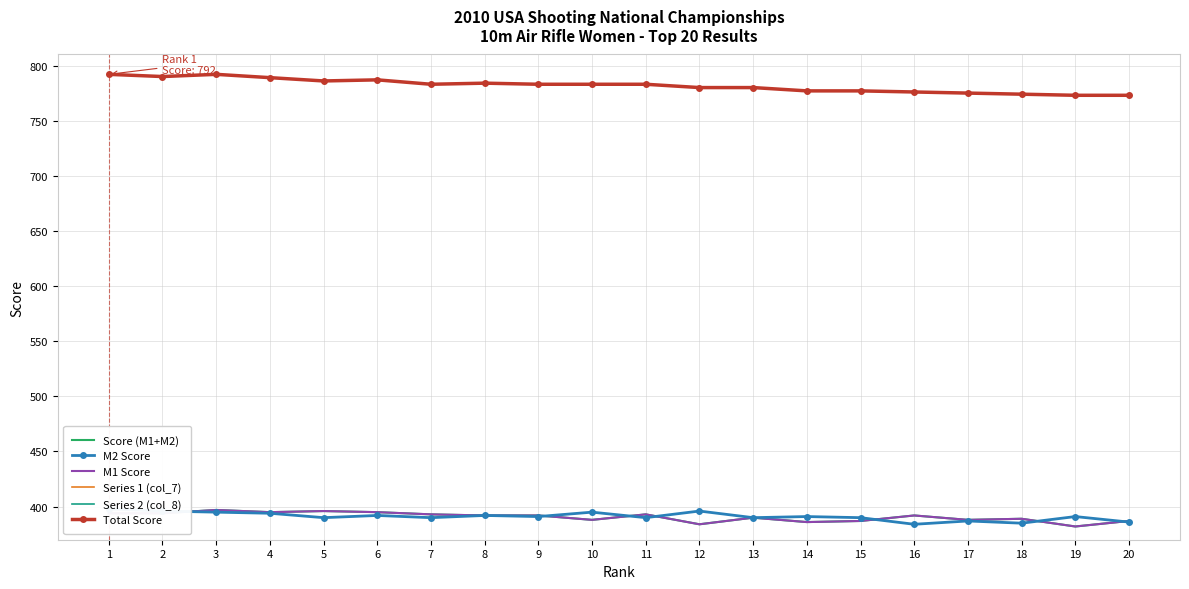

What is the sum of all Series 1 (col_7) values?

1947